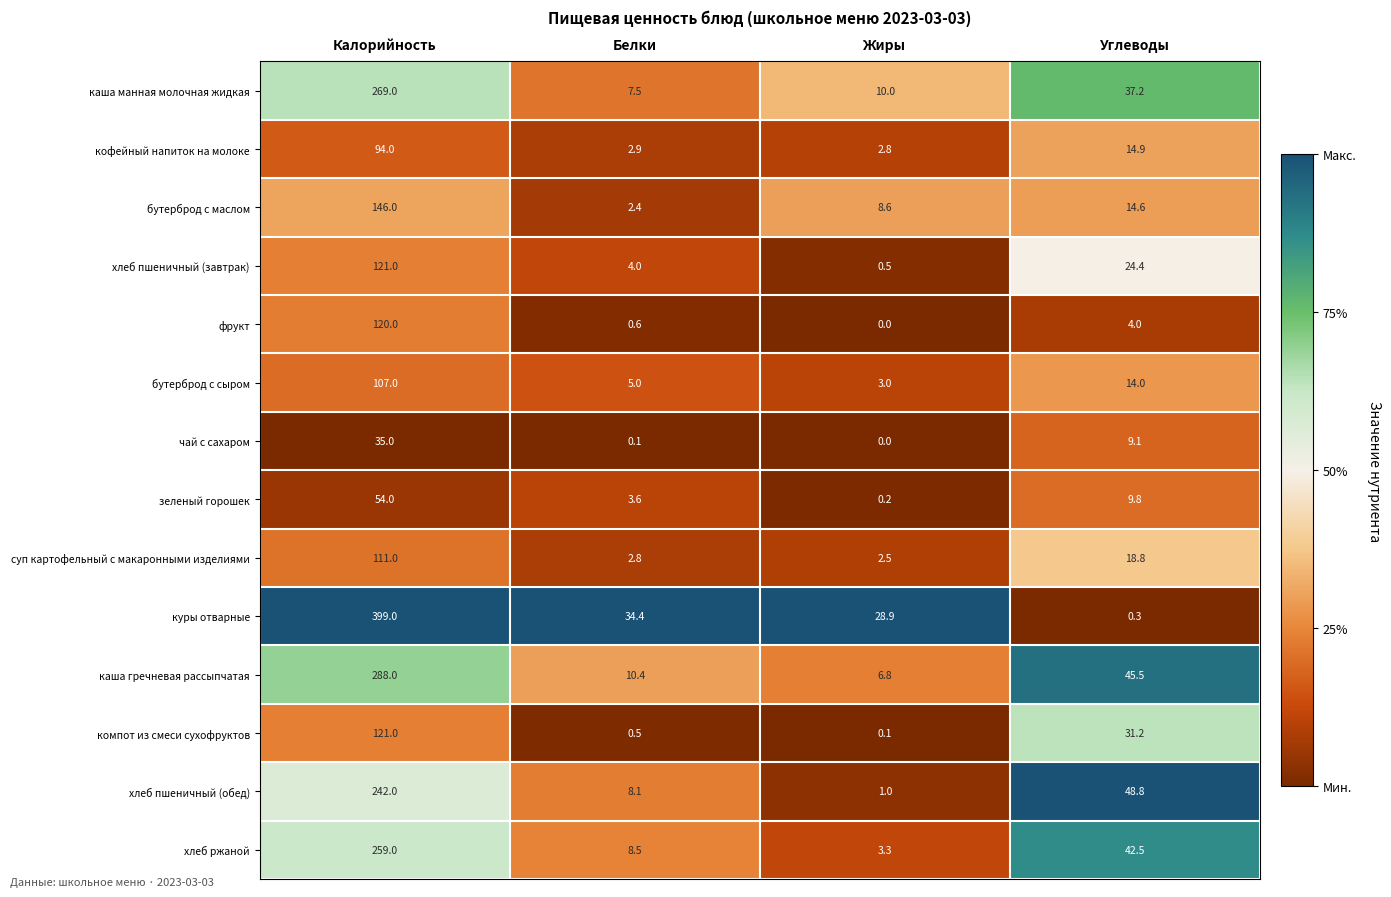

Between Калорийность and Углеводы, which series saw the biggest shift?

куры отварные